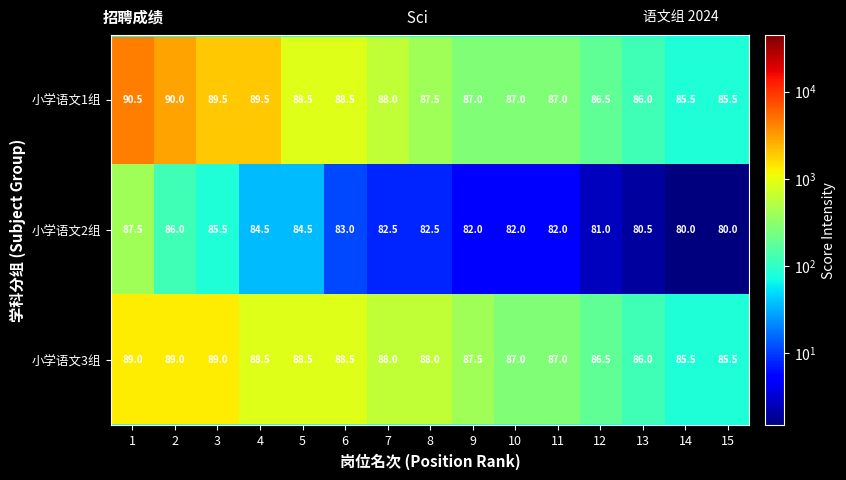

How many 小学语文3组 values are between 86 and 88?

7